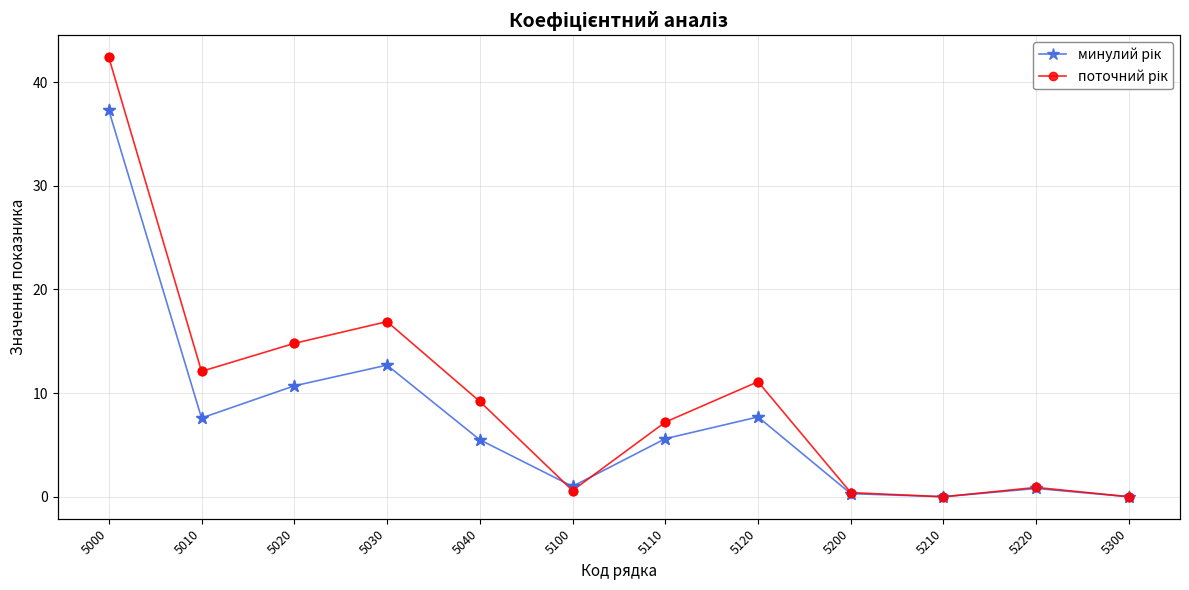

Is the value of поточний рік at 5200 greater than the value of минулий рік at 5120?

No